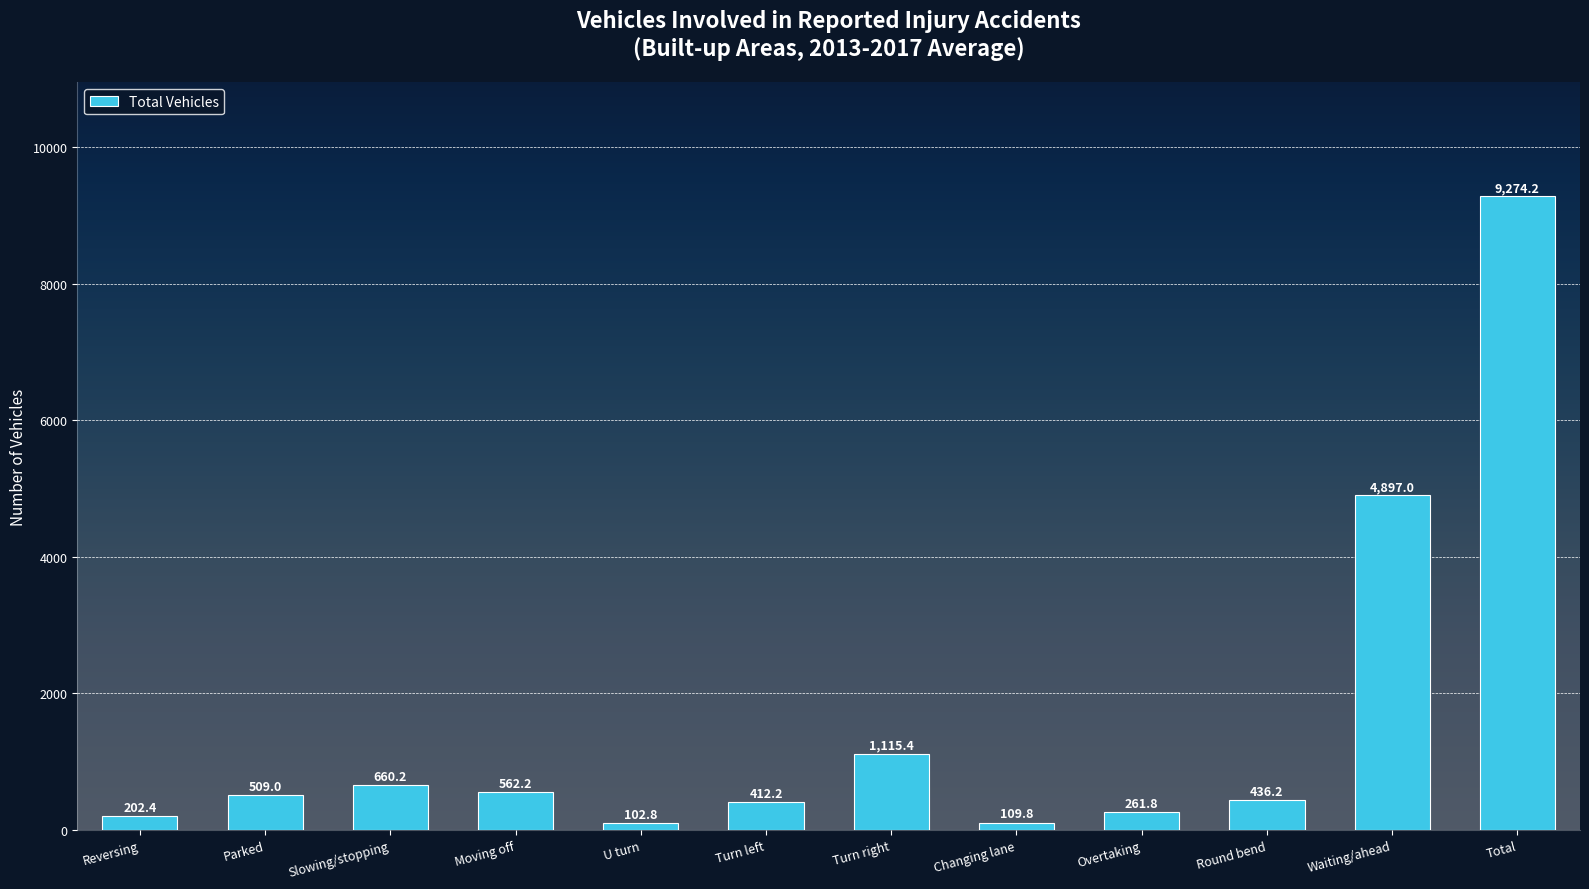

What value does the data have at Waiting/ahead?

4897.0